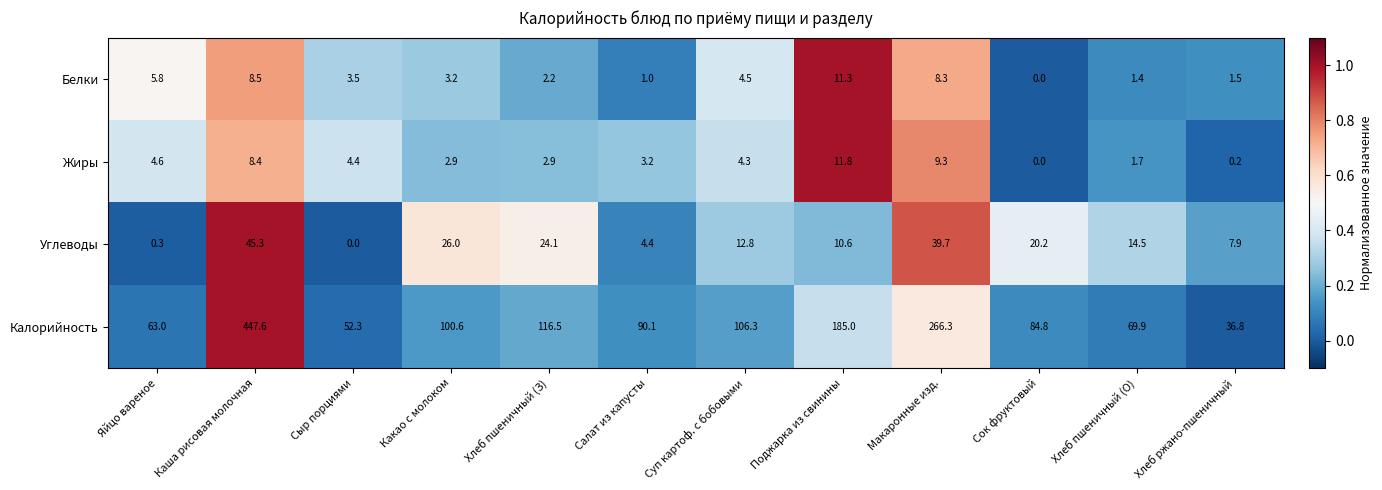

What is the sum of the Жиры values at Поджарка из свинины and Сыр порциями?

16.2